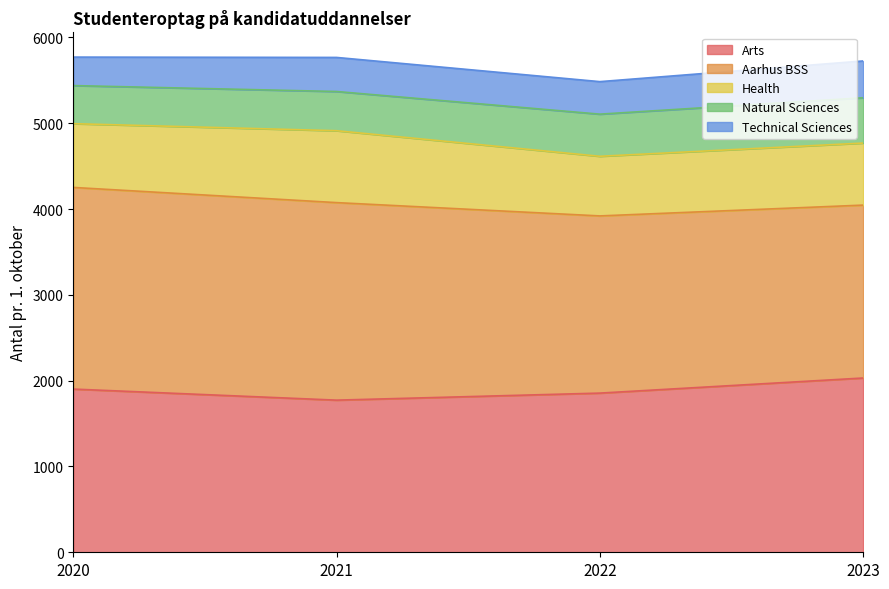

What is the sum of the Technical Sciences values at 2022 and 2021?

776